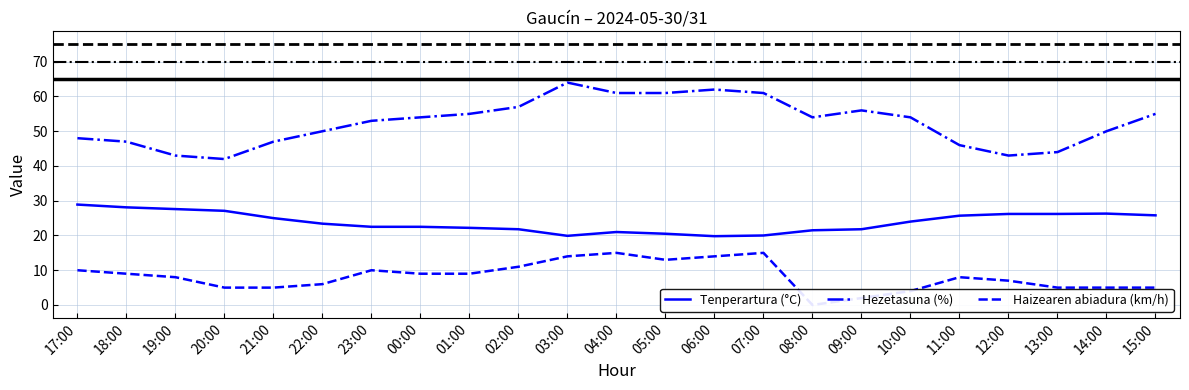

Which series changed the most between 21:00 and 06:00?

Hezetasuna (%)